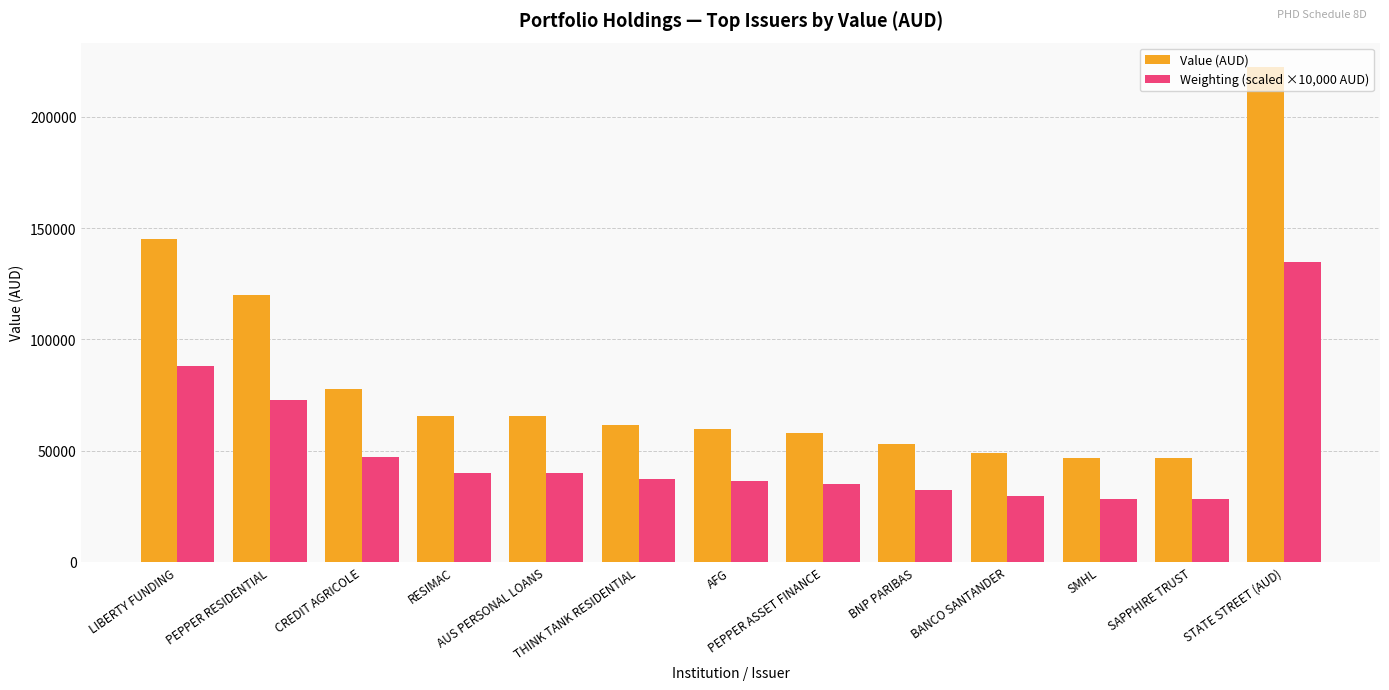

The value of Value (AUD) at BNP PARIBAS is 53203.5. True or false?

True